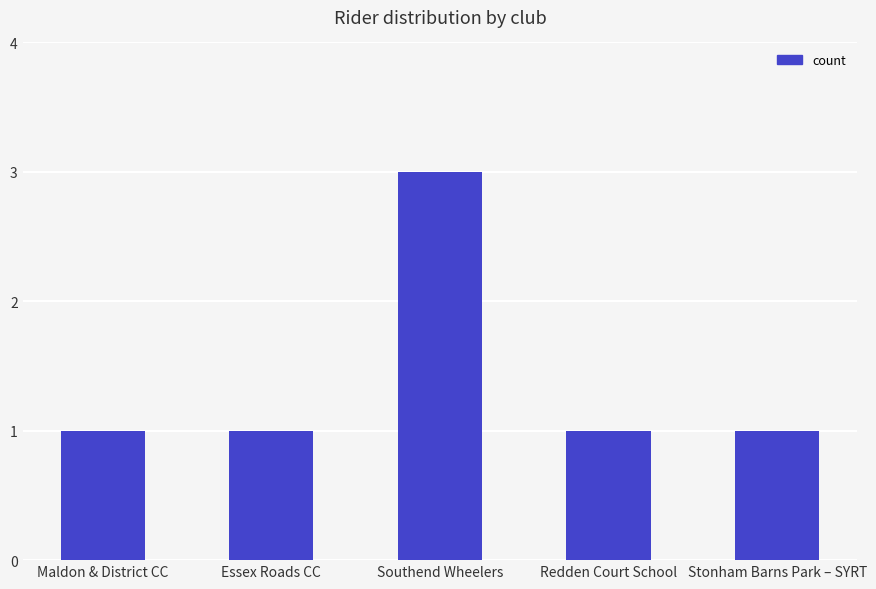

Reading left to right, extract all data points from this chart.

Maldon & District CC=1	Essex Roads CC=1	Southend Wheelers=3	Redden Court School=1	Stonham Barns Park – SYRT=1